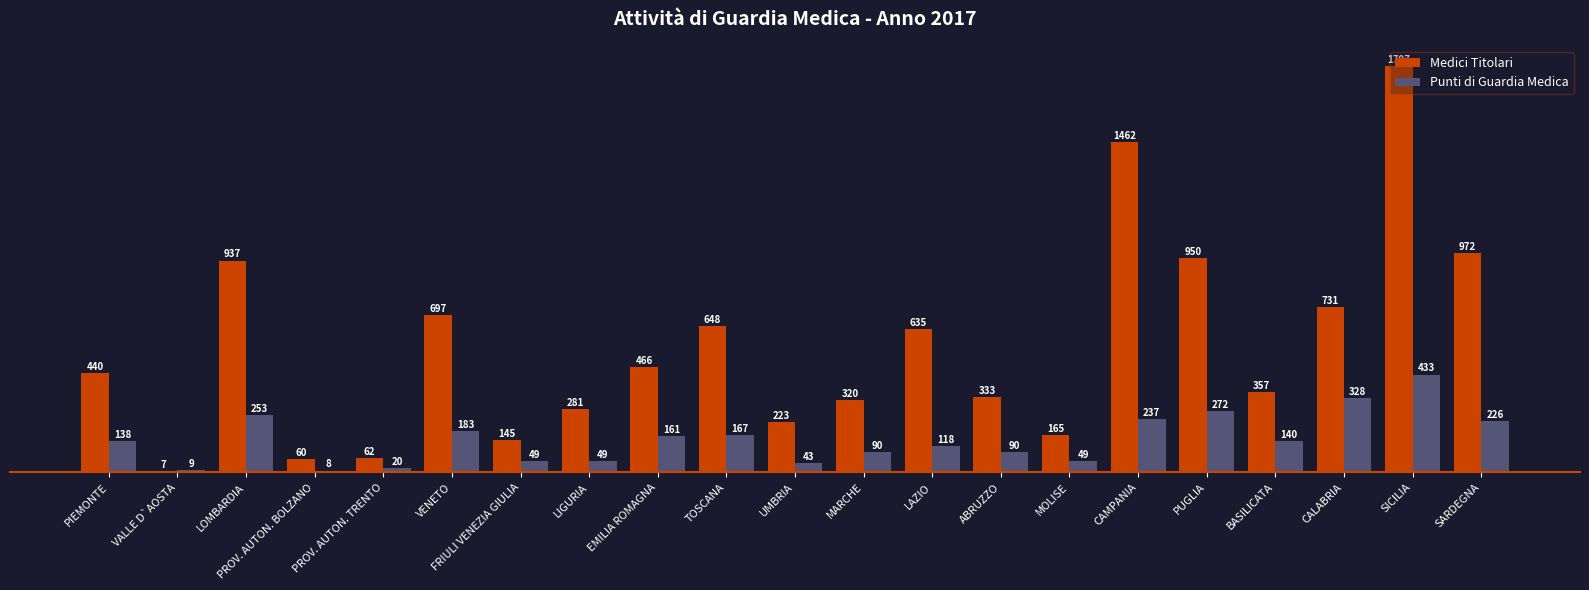

Is the value of Medici Titolari at LAZIO greater than the value of Punti di Guardia Medica at MARCHE?

Yes